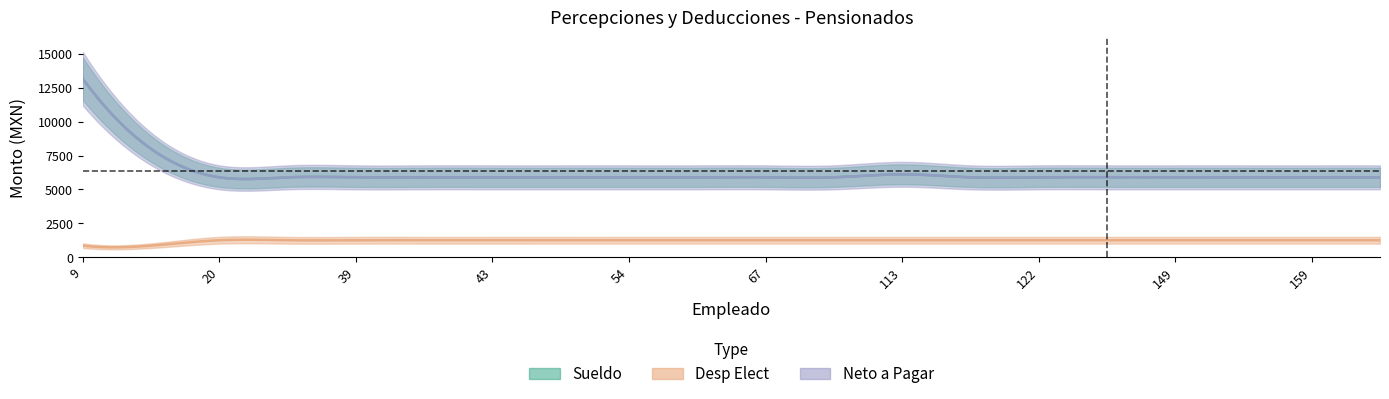

How many lines are shown in the chart?

3